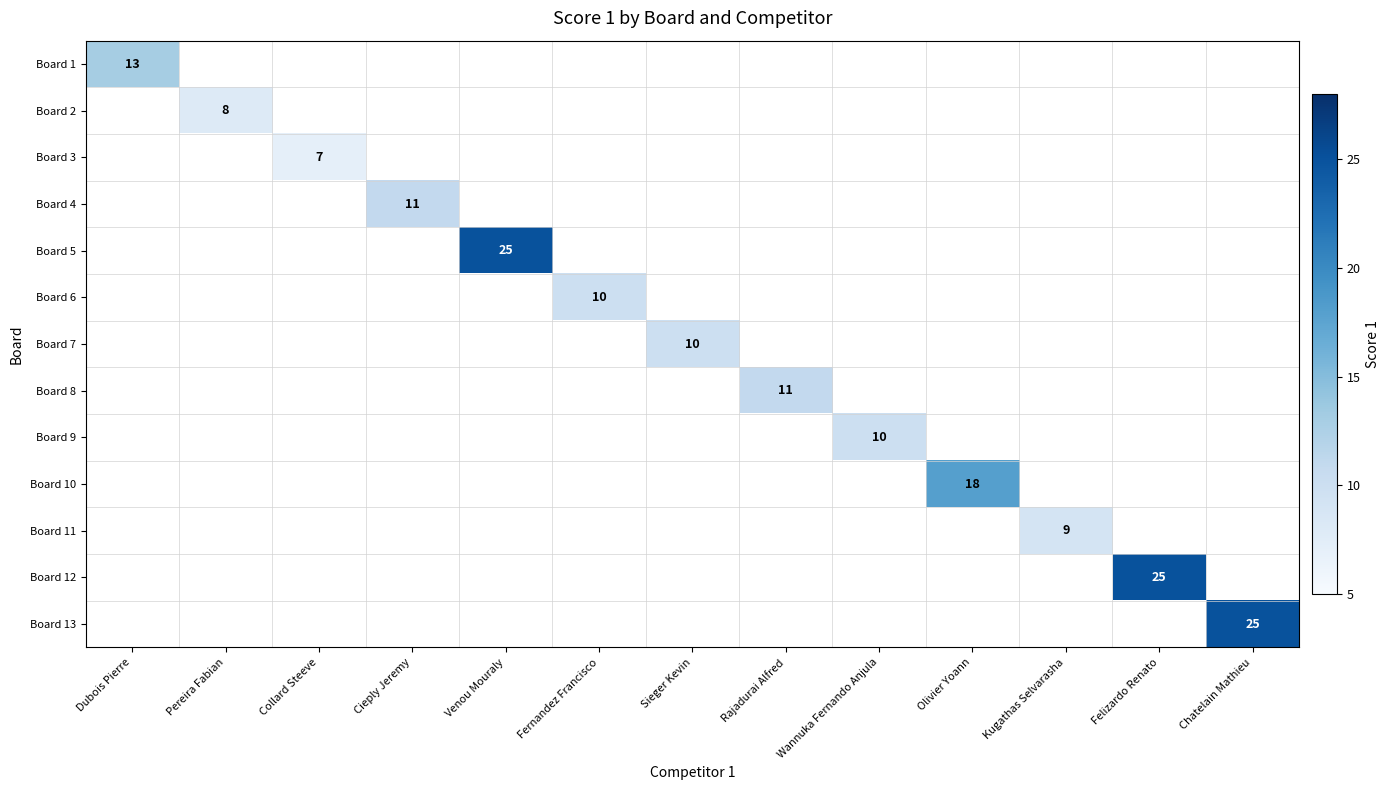

The value of Board 2 at Pereira Fabian is 8. True or false?

True